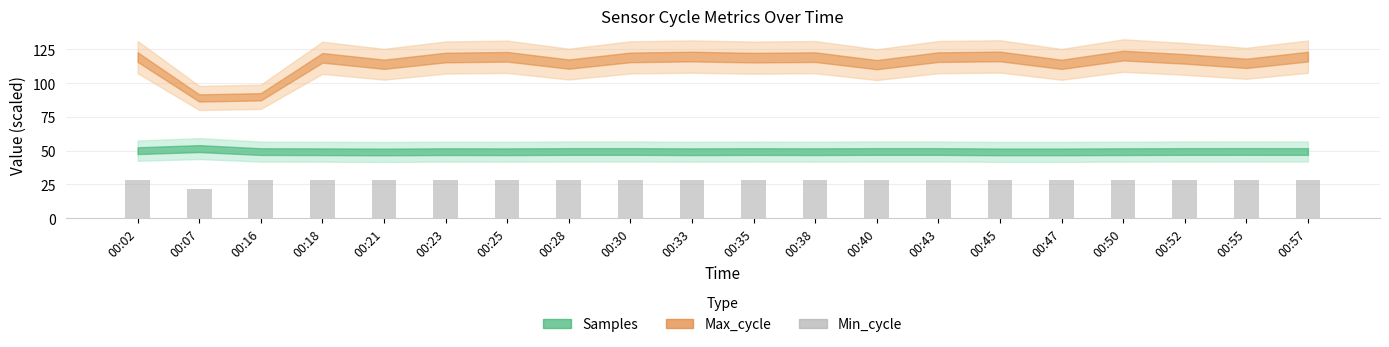

Which category has the lowest value across all series?

00:07